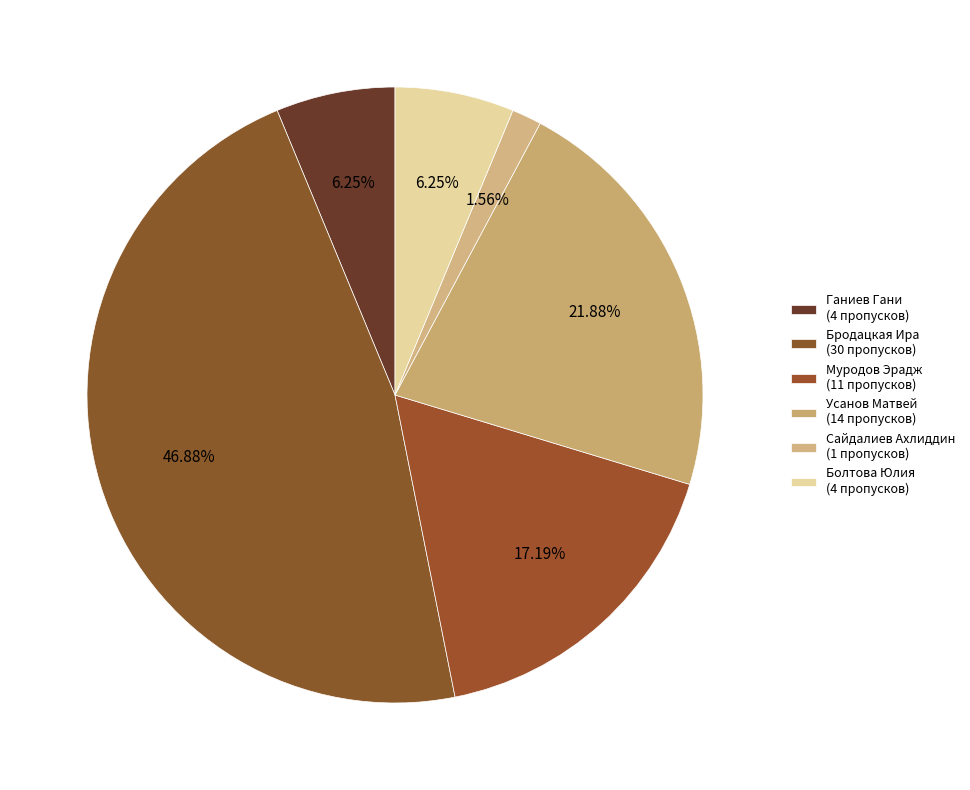

Which category has the biggest portion of the pie?

Бродацкая Ира